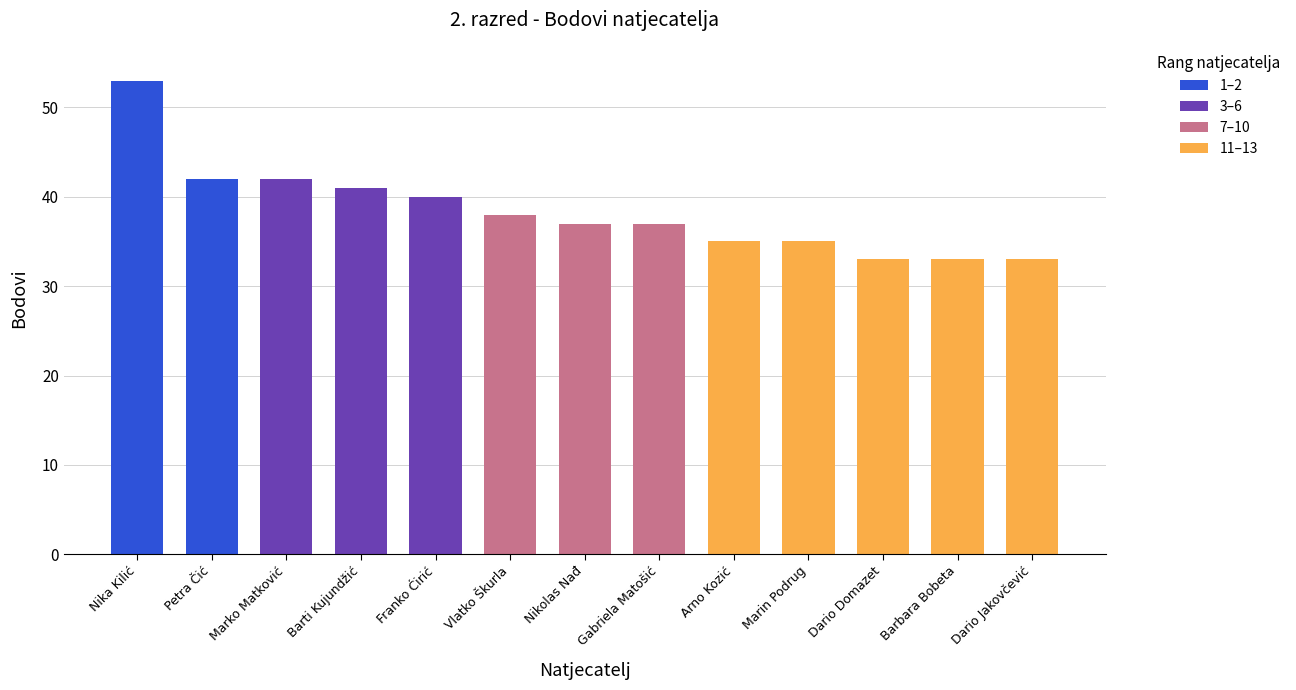

Approximately how many times larger is the value at Barti Kujundžić compared to Dario Domazet?

1.2